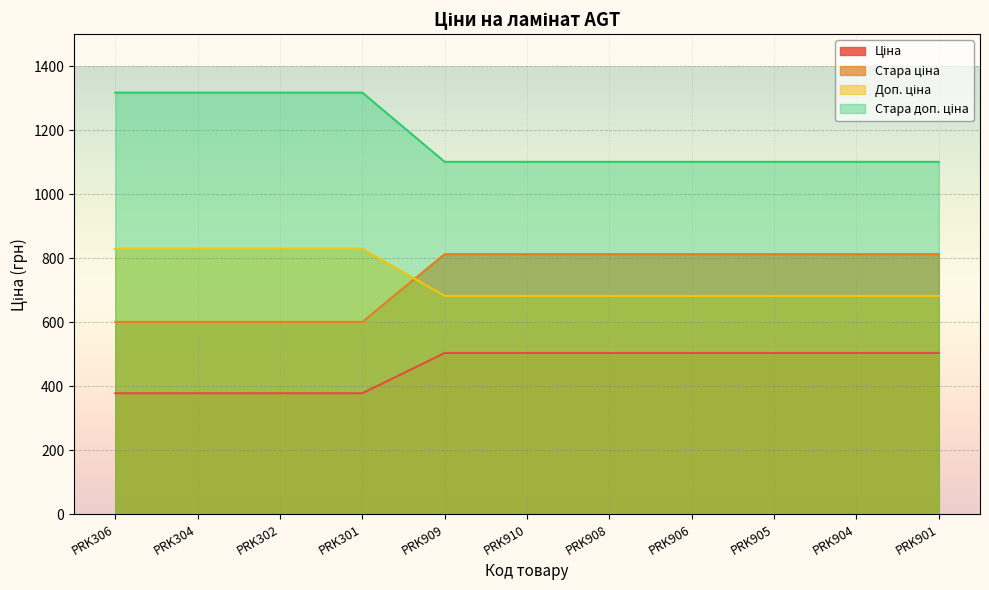

True or false: Ціна and Стара доп. ціна cross at least once.

False